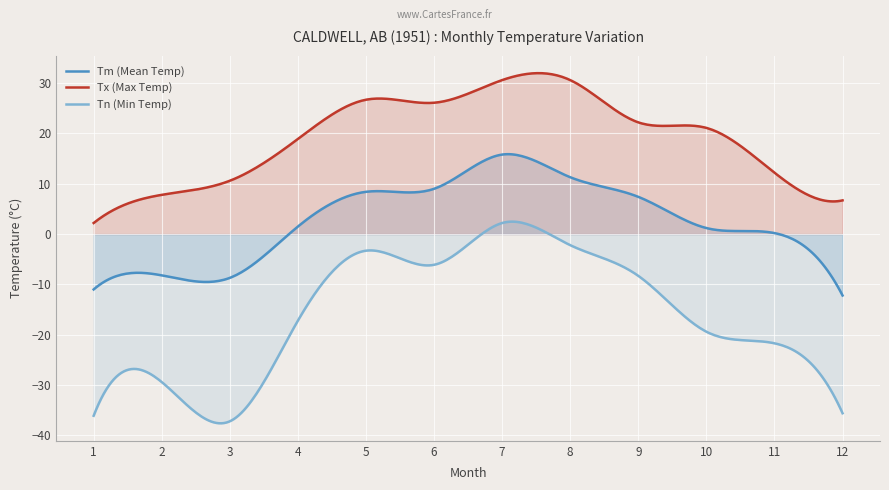

What is the maximum value shown in the chart?

32.0